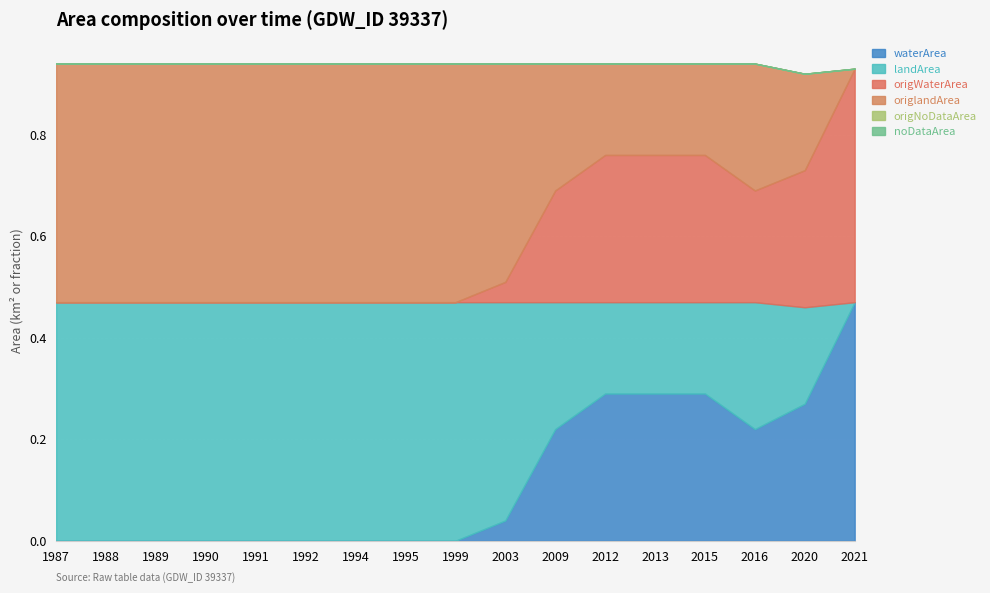

Rank the series by their maximum value, from highest to lowest.

waterArea, landArea, origlandArea, origWaterArea, origNoDataArea, noDataArea